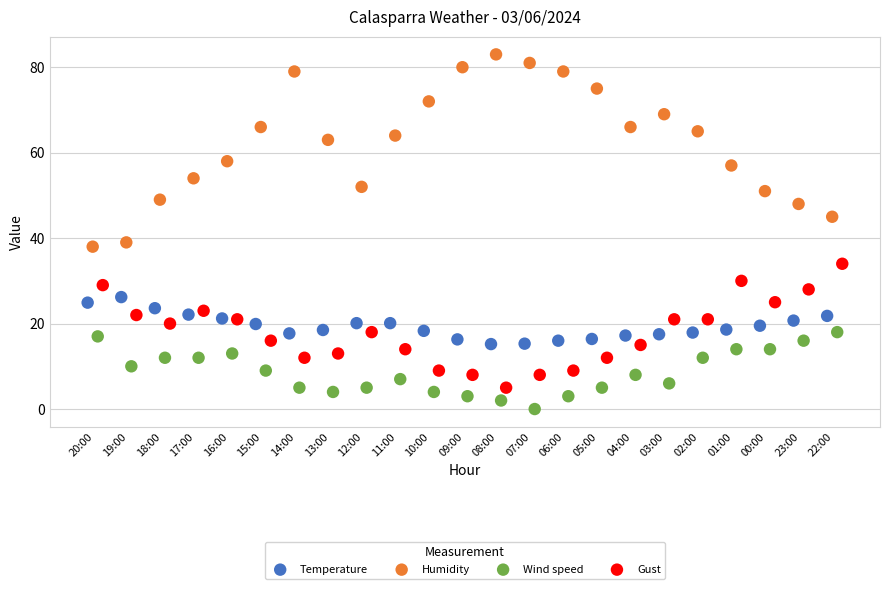

Which series reaches the maximum Y coordinate?

Humidity